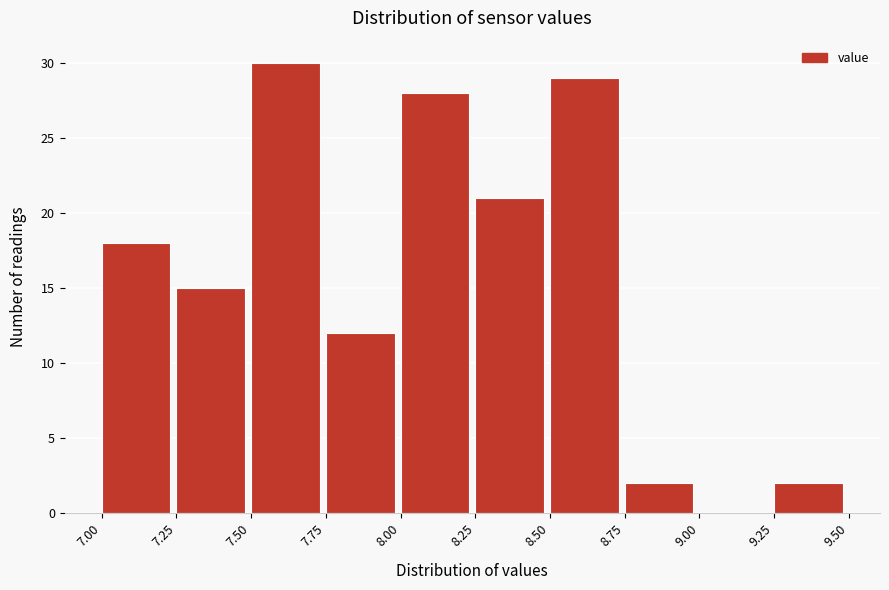

How tall is the bar that spans 8.50 to 8.75 on the x-axis? The values are not printed on the chart, so give them approximately, as read against the axis.

29